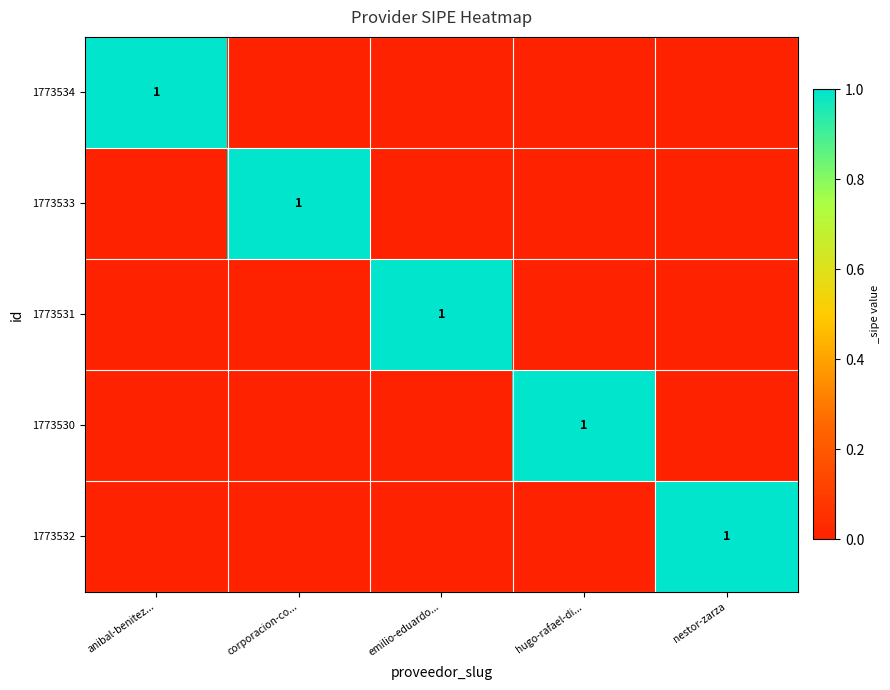

True or false: 1773534 has a value of 1 at anibal-benitez....

True